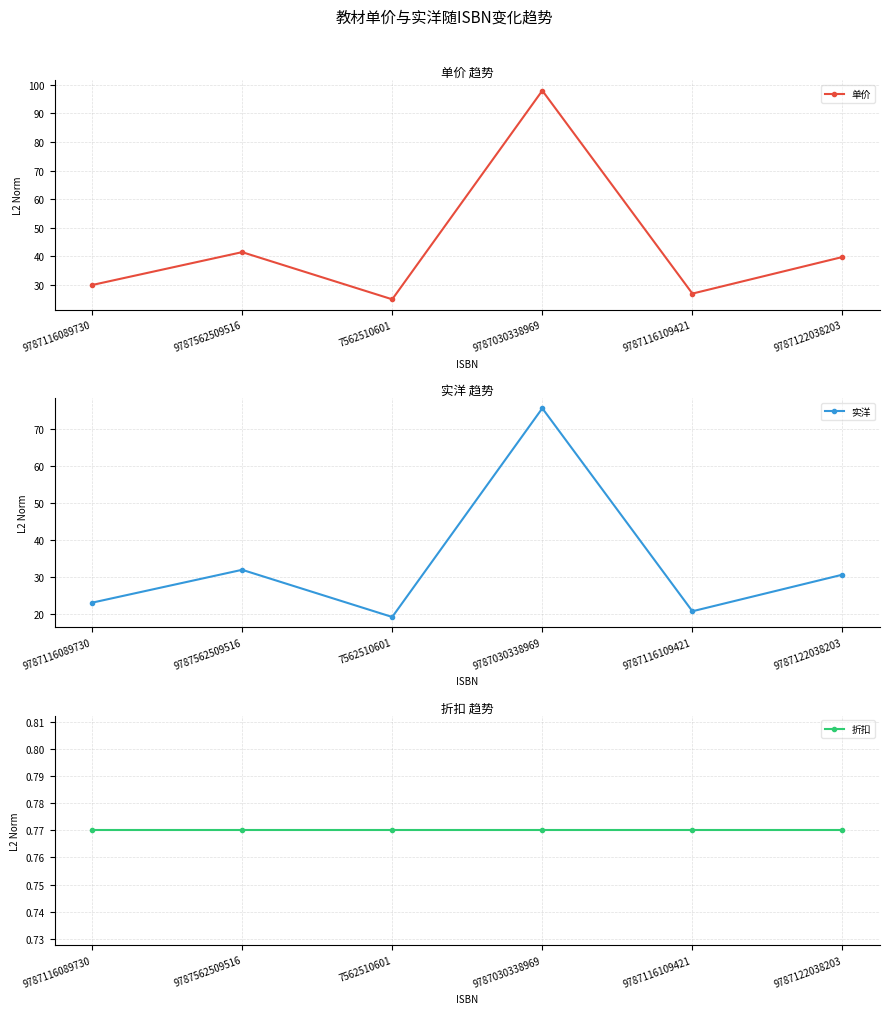

What is the maximum value shown in the chart?

98.0